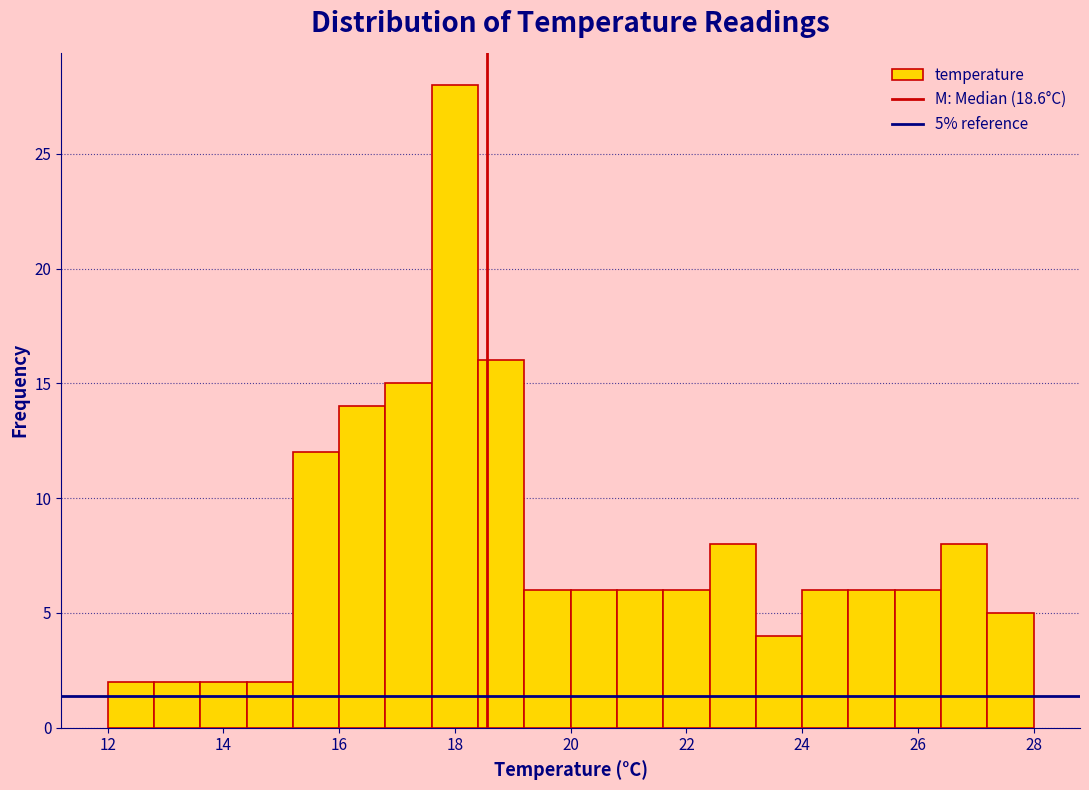

Which range on the x-axis has the tallest bar?

17.6 to 18.4